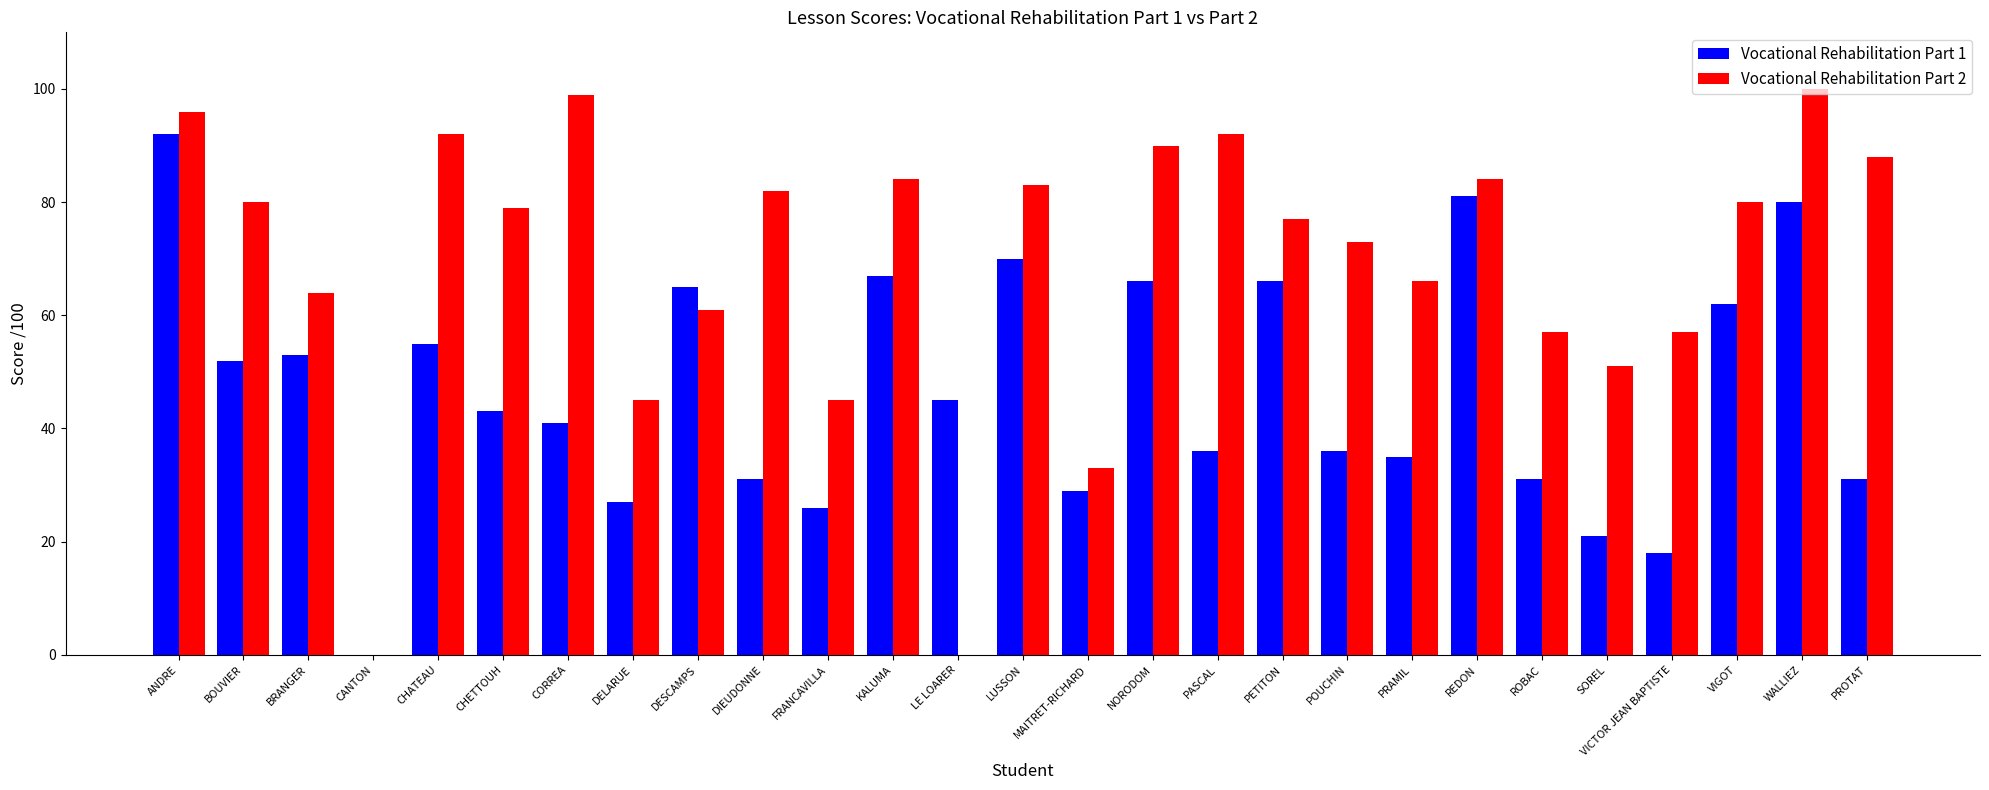

What are all the series names shown in the legend?

Vocational Rehabilitation Part 1, Vocational Rehabilitation Part 2